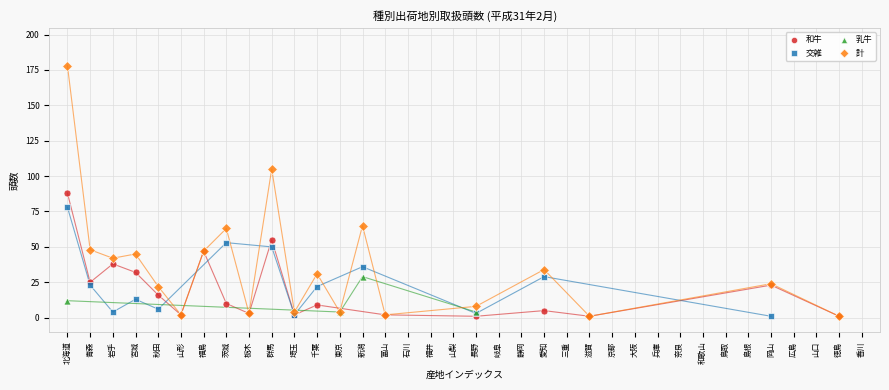

Which series reaches the maximum Y coordinate?

計